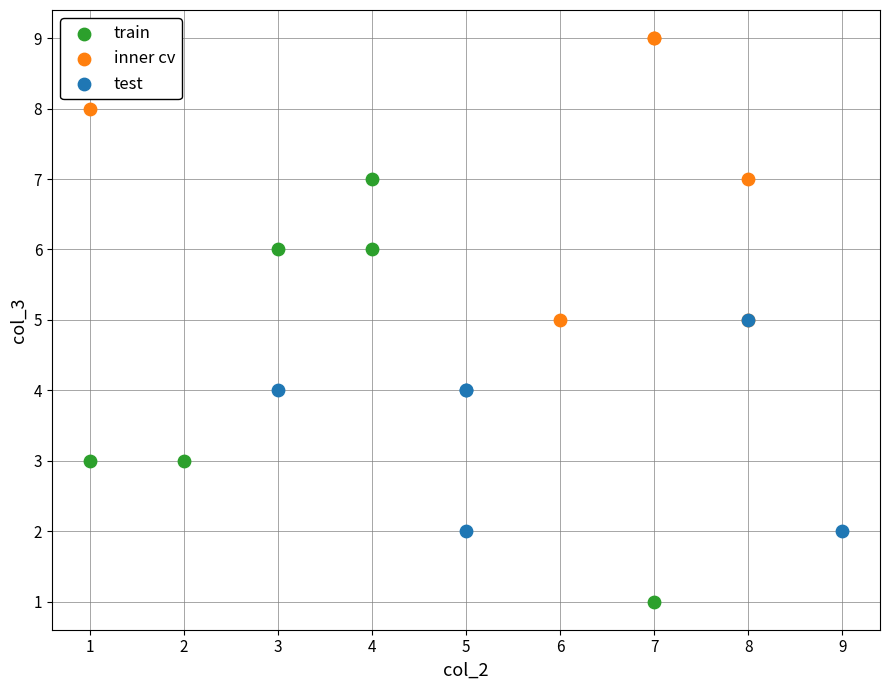

Which series reaches the minimum Y coordinate?

train